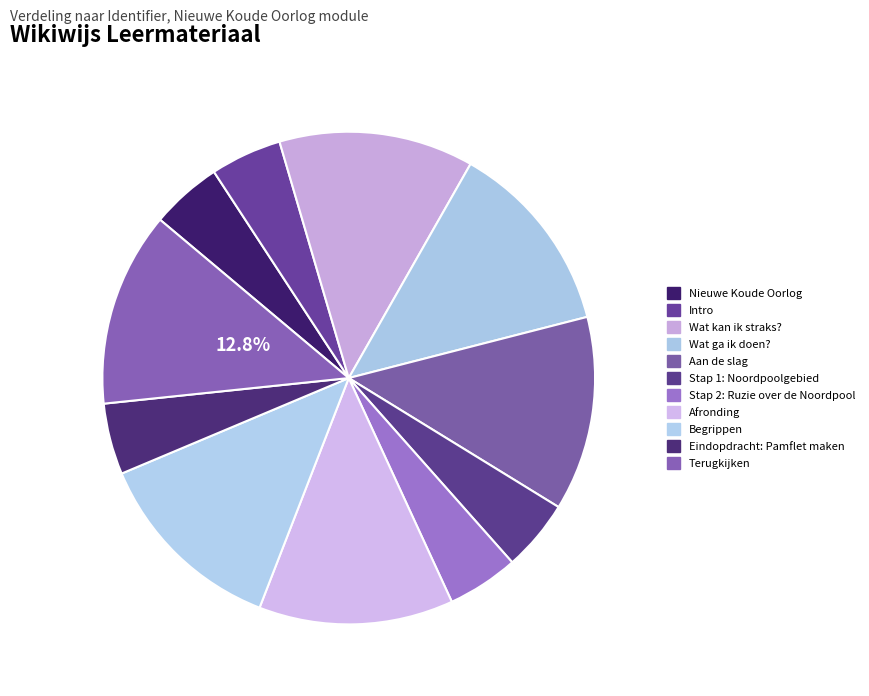

Rank the categories by value from highest to lowest.

Terugkijken, Begrippen, Afronding, Aan de slag, Wat ga ik doen?, Wat kan ik straks?, Eindopdracht: Pamflet maken, Stap 2: Ruzie over de Noordpool, Stap 1: Noordpoolgebied, Intro, Nieuwe Koude Oorlog